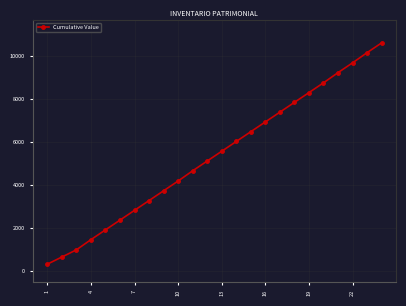

How many lines are shown in the chart?

1